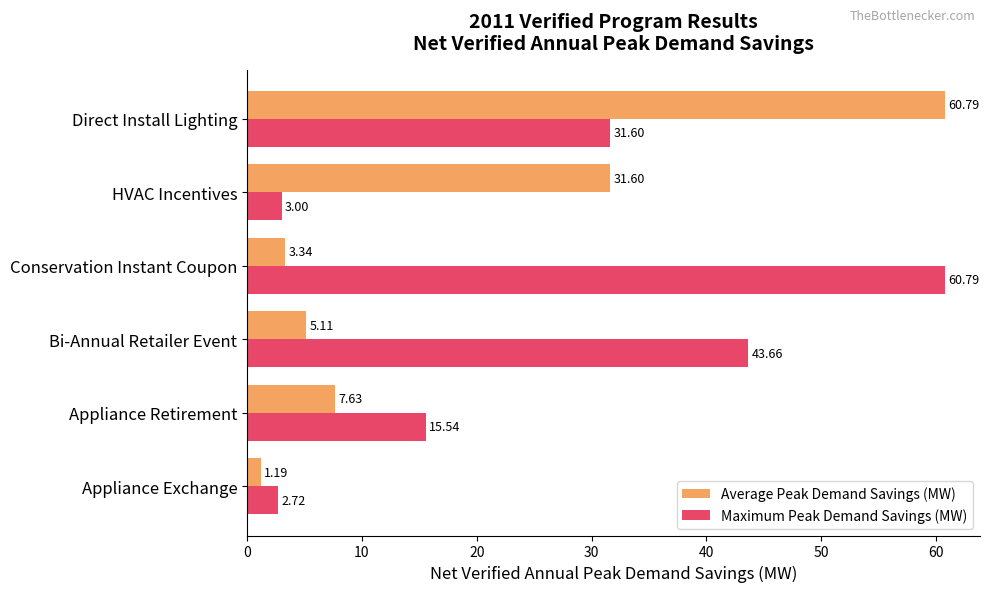

Between Bi-Annual Retailer Event and HVAC Incentives, which series saw the biggest shift?

Maximum Peak Demand Savings (MW)